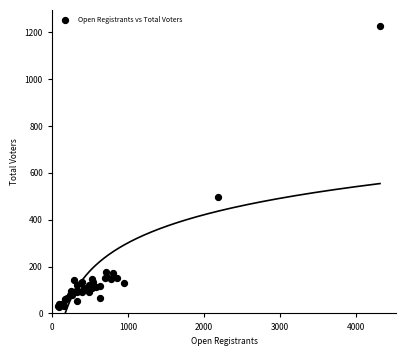

What Y value in the scatter plot is closest to 628?

495